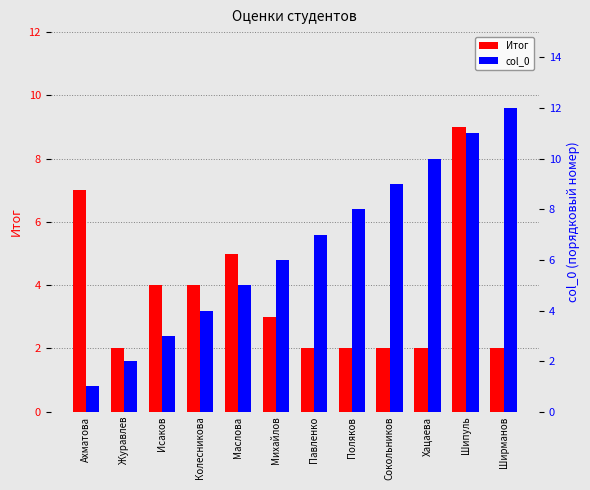

Reading left to right, transcribe all the data shown in this chart.

Итог: Ахматова=7	Журавлев=2	Исаков=4	Колесникова=4	Маслова=5	Михайлов=3	Павленко=2	Поляков=2	Сокольников=2	Хацаева=2	Шипуль=9	Ширманов=2
col_0: Ахматова=1	Журавлев=2	Исаков=3	Колесникова=4	Маслова=5	Михайлов=6	Павленко=7	Поляков=8	Сокольников=9	Хацаева=10	Шипуль=11	Ширманов=12